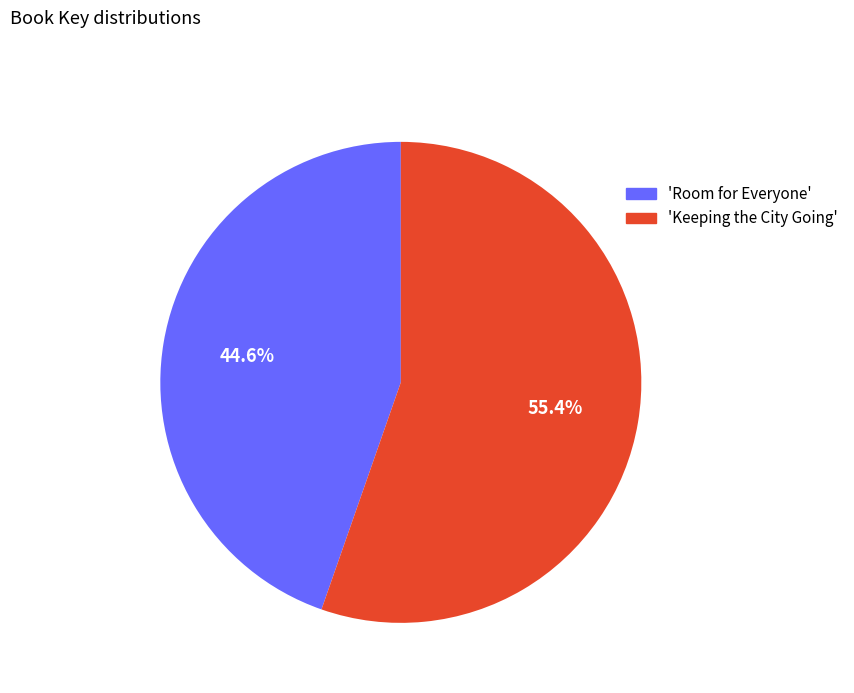

Does any single category account for the majority?

Yes